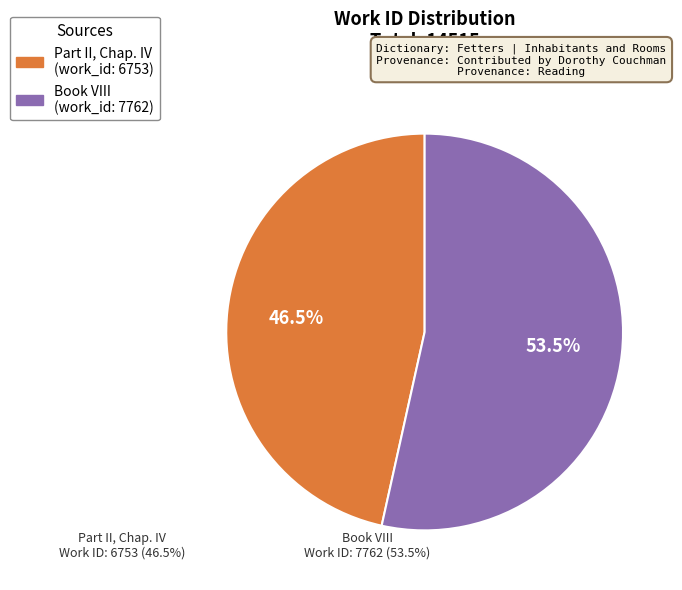

Rank the categories by value from highest to lowest.

Book VIII, Part II, Chap. IV